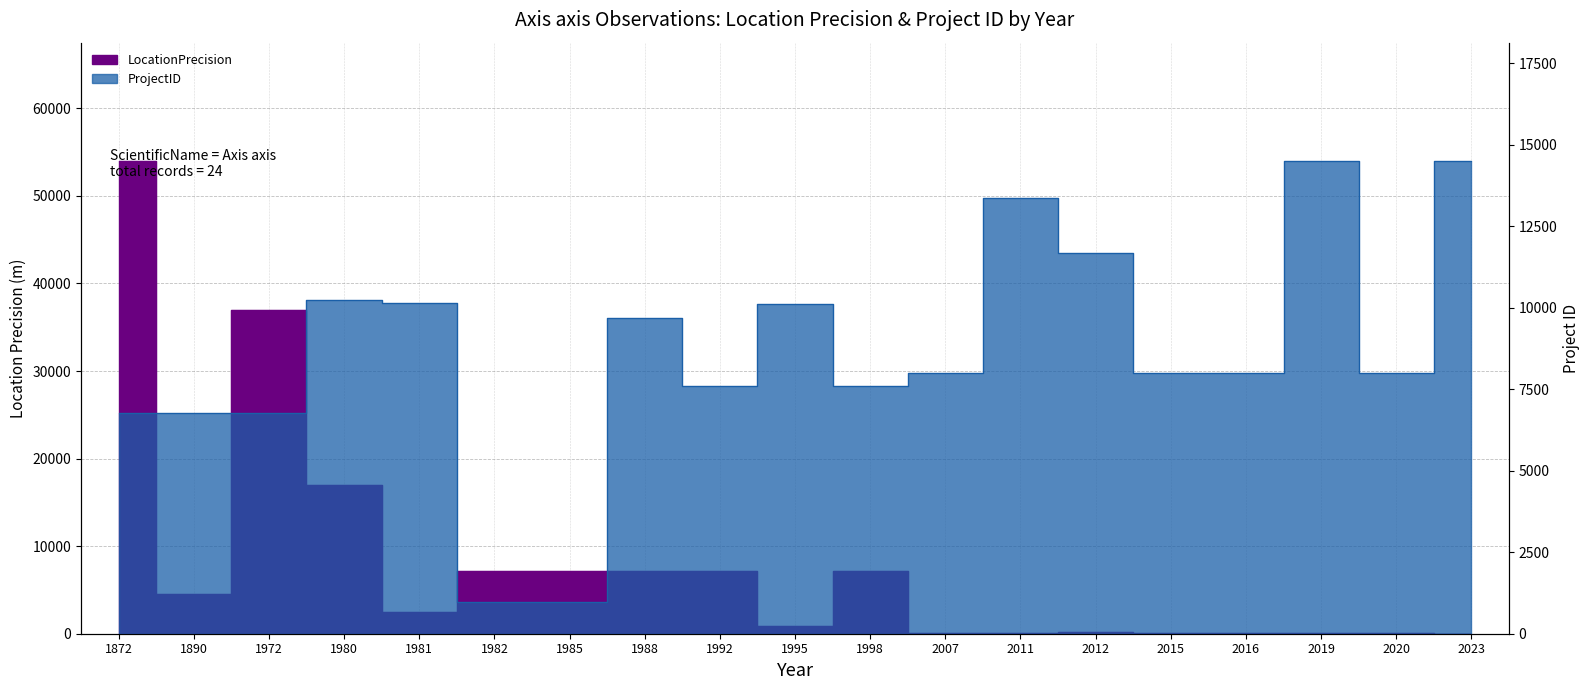

True or false: ProjectID and LocationPrecision intersect in this chart.

True